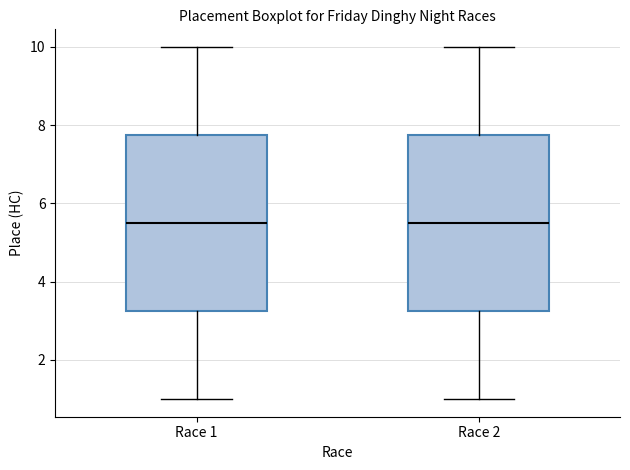

Reading left to right, read every box against the y-axis: the position of its median line, the range the box covers, and the ends of its whiskers. The values are not printed on the chart, so give them approximately, as read against the axis.

Race 1: median 5.6, box 3.2 to 7.8, whiskers 1.0 to 10.0
Race 2: median 5.6, box 3.2 to 7.8, whiskers 1.0 to 10.0